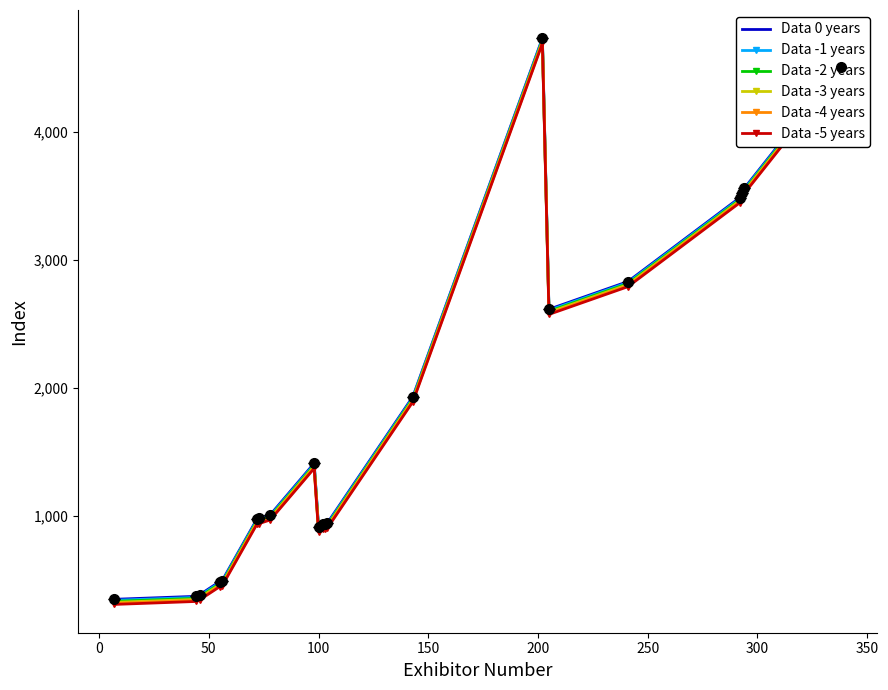

What is the smallest value displayed?

306.0